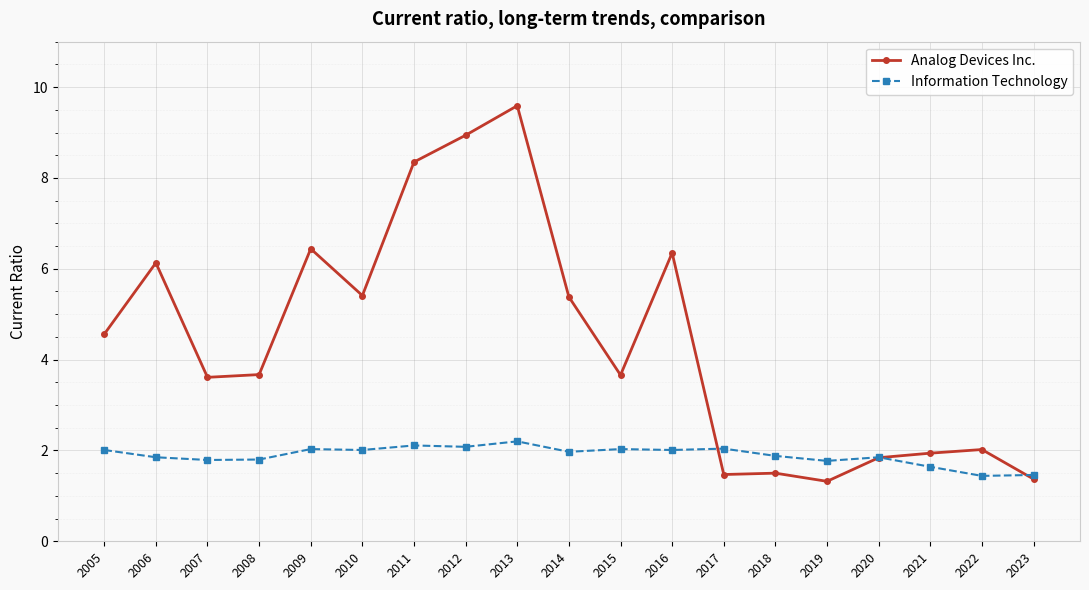

What is the smallest value displayed?

1.3